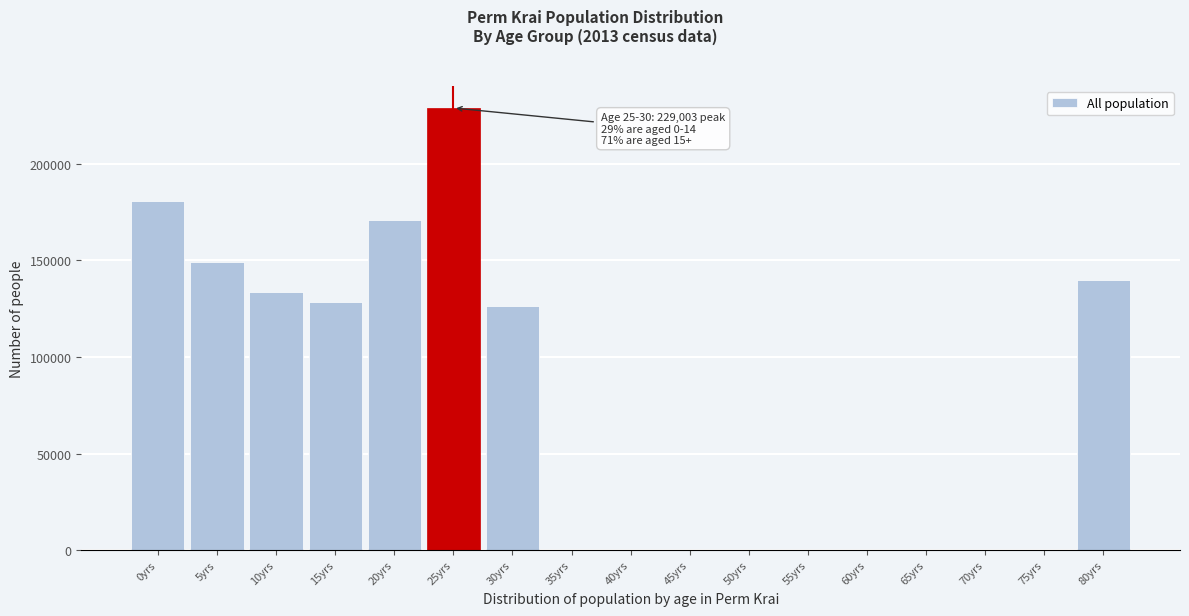

Reading left to right, transcribe all the data shown in this chart.

0yrs=180953	5yrs=149042	10yrs=133565	15yrs=128702	20yrs=170863	25yrs=229003	30yrs=126496	35yrs=0	40yrs=0	45yrs=0	50yrs=0	55yrs=0	60yrs=0	65yrs=0	70yrs=0	75yrs=0	80yrs=140000